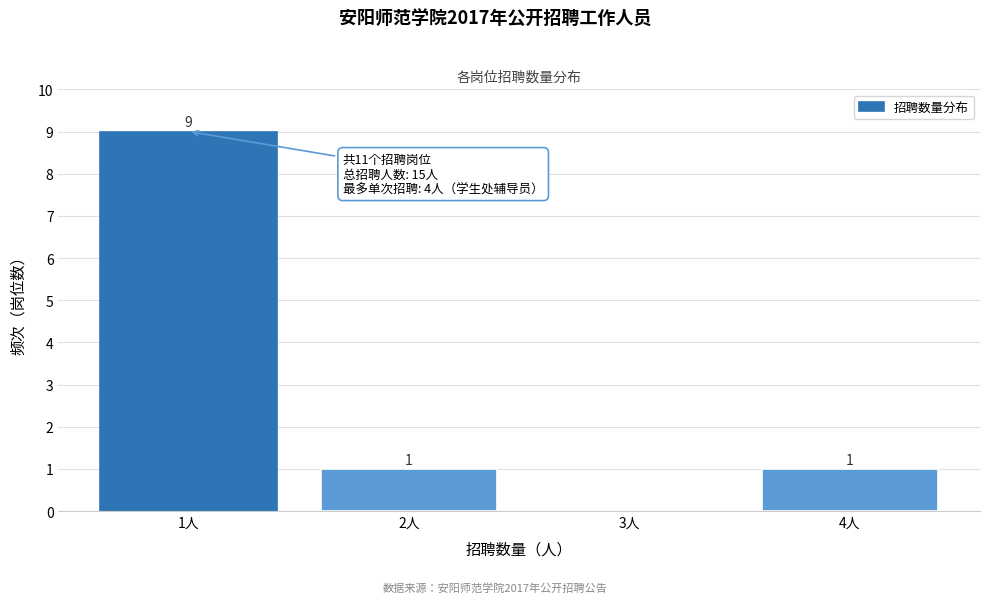

Reading left to right, transcribe all the data shown in this chart.

1人=9	2人=1	3人=0	4人=1